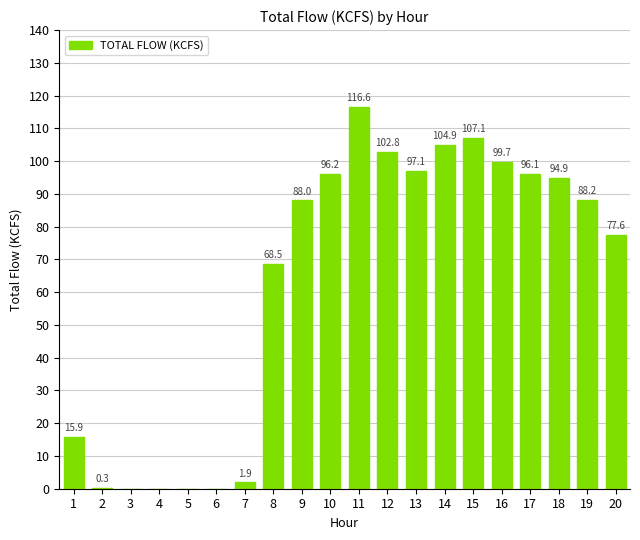

Which category has the highest value across all series?

11